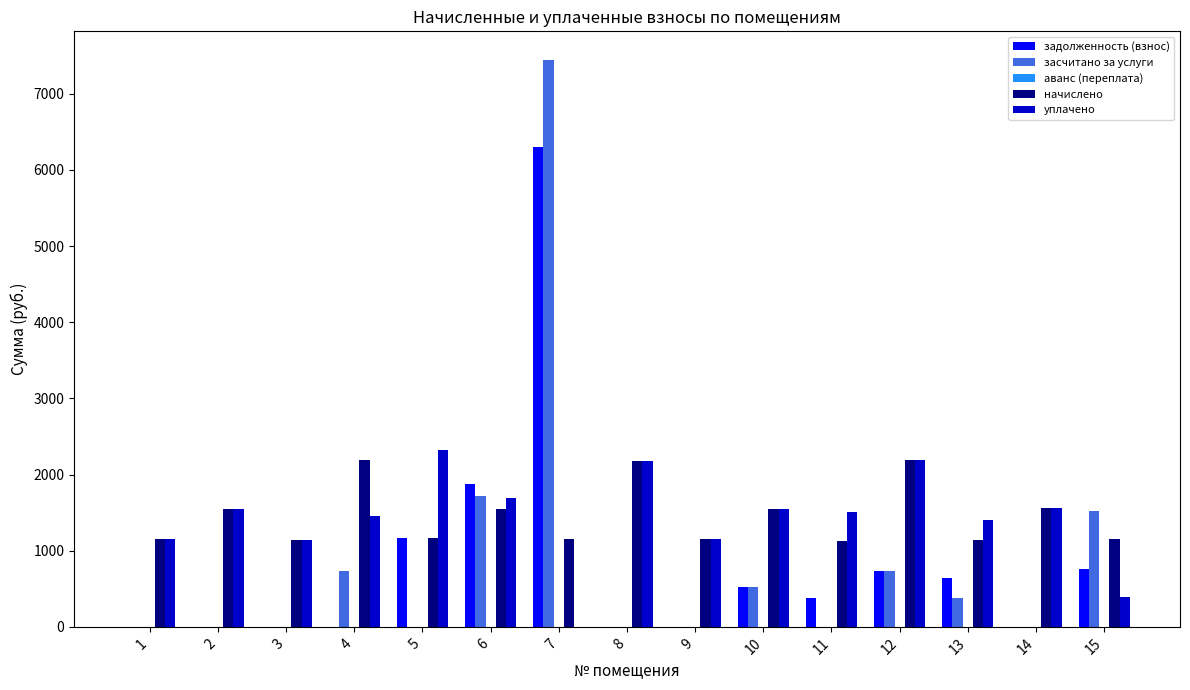

What is the total value across all series at 7?

14895.8